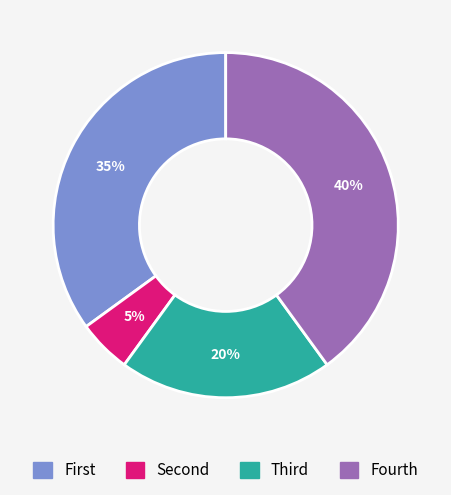

Count the number of slices in the pie.

4